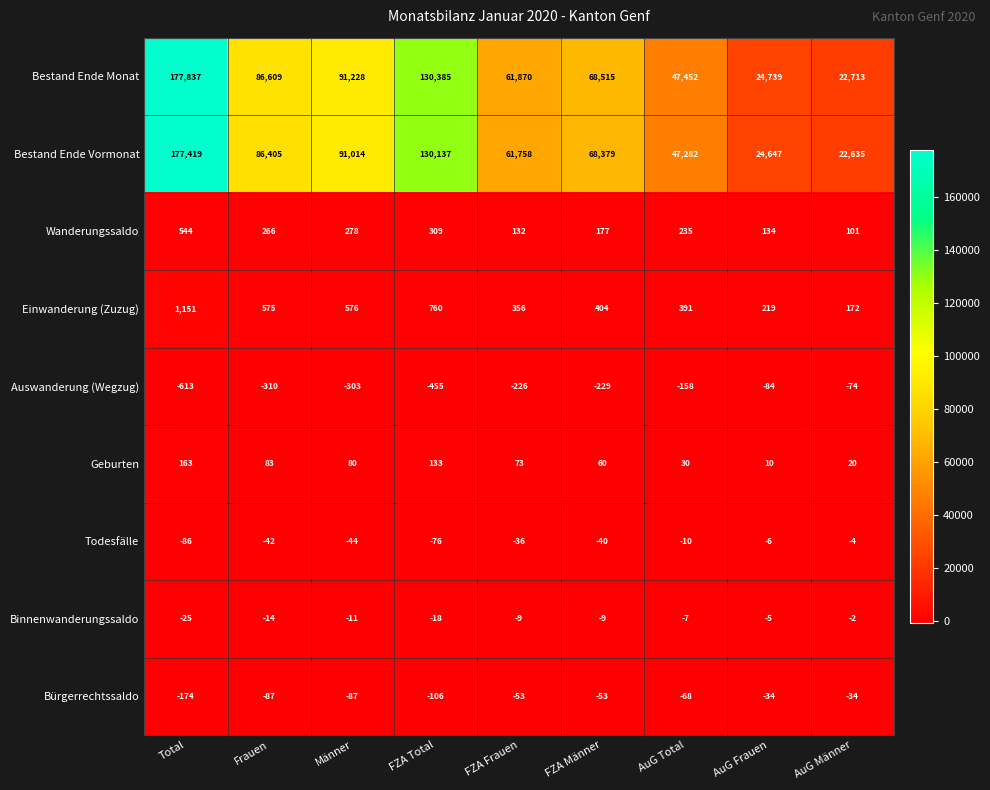

What is the difference between the highest and lowest values at AuG Frauen?

24823